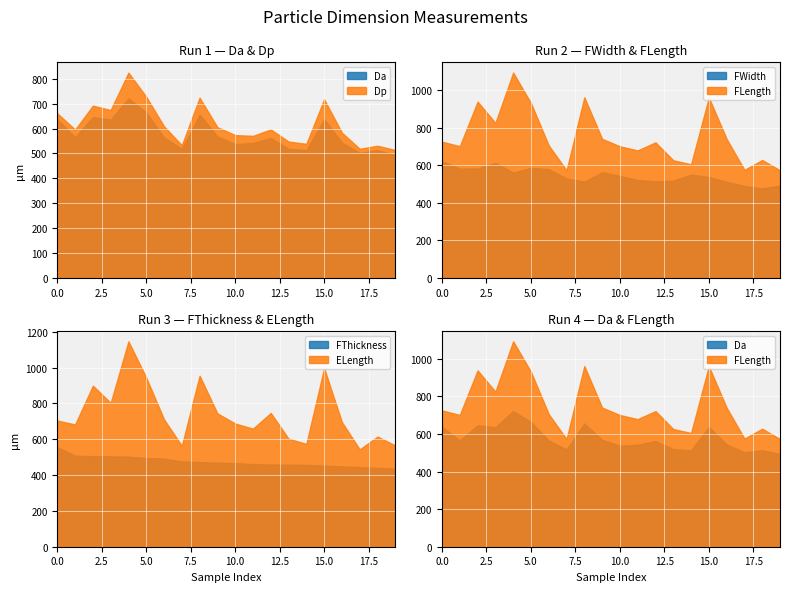

What is the minimum value for FThickness?

435.8